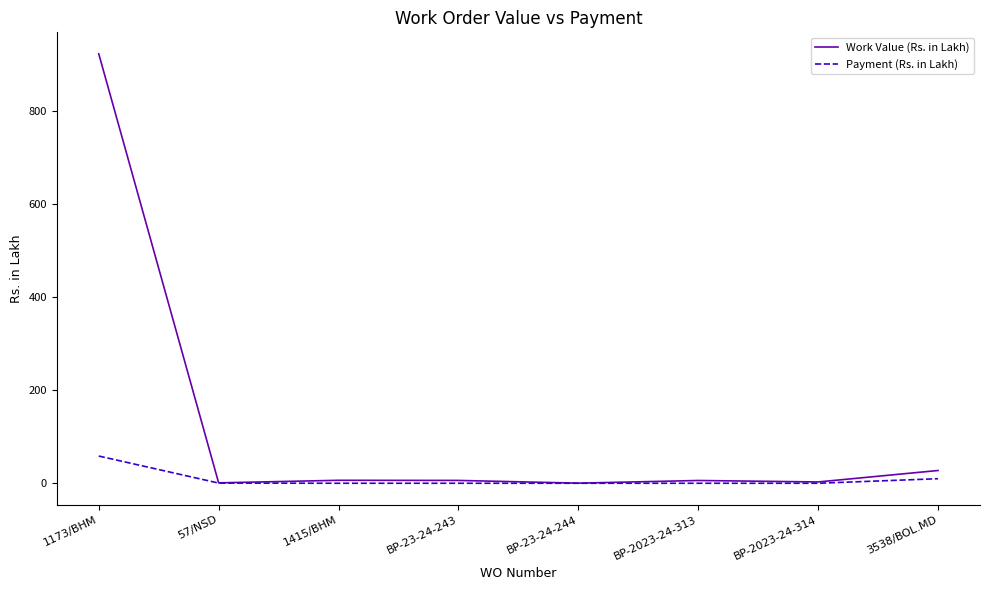

What are all the series names shown in the legend?

Work Value (Rs. in Lakh), Payment (Rs. in Lakh)